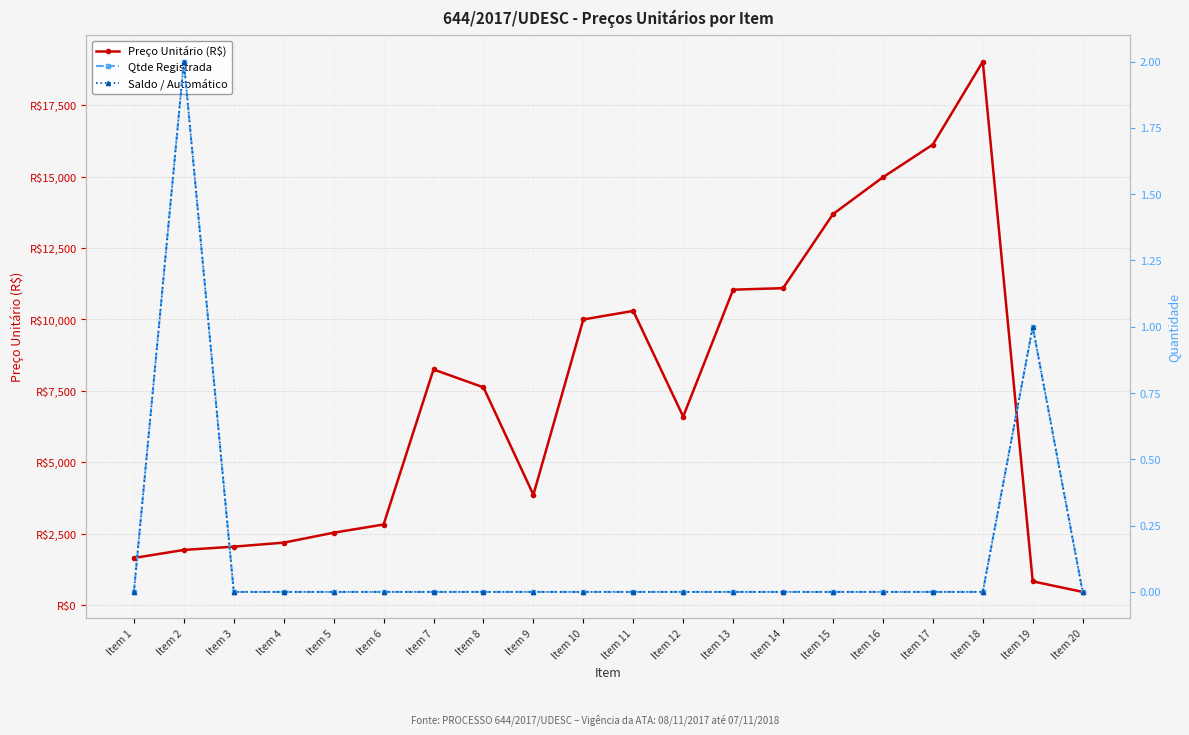

Which series has the largest total across all categories?

Preço Unitário (R$)